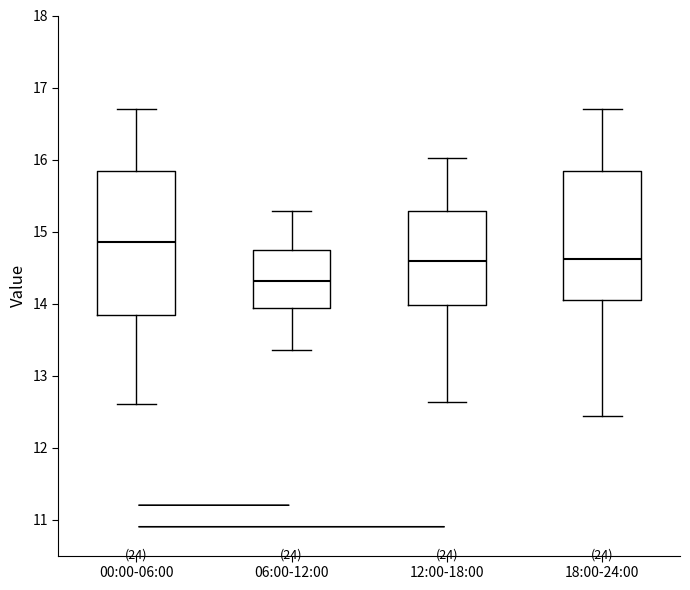

Which box's median line is the lowest?

06:00-12:00